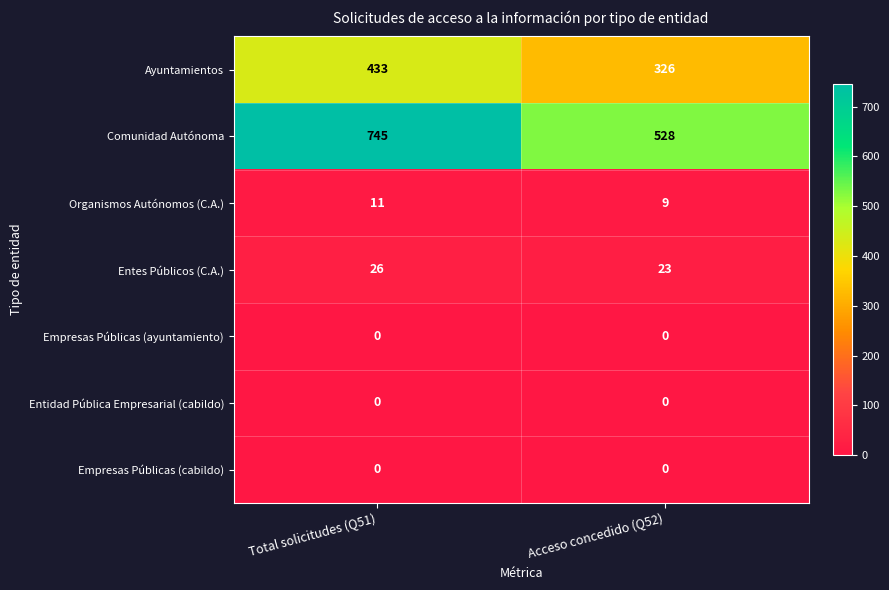

Which series has the widest spread of values?

Comunidad Autónoma